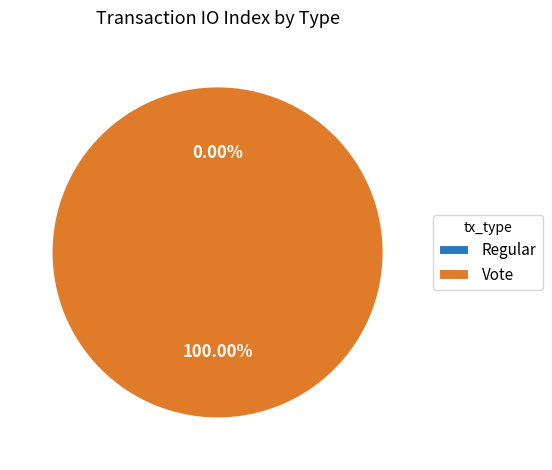

How many slices are in this pie chart?

2